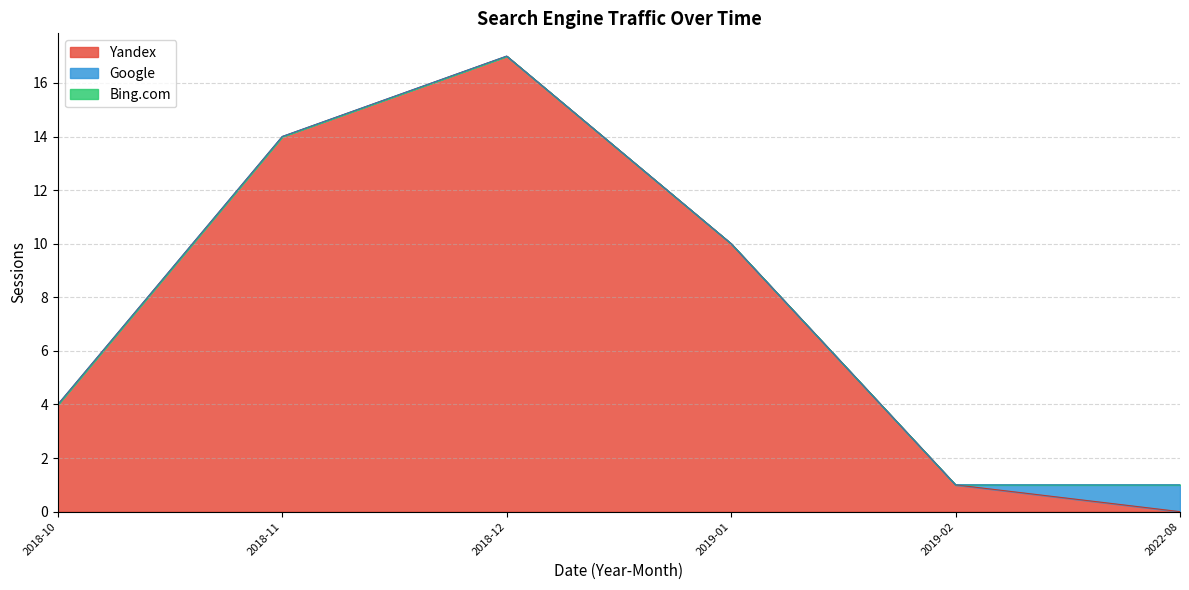

True or false: Bing.com and Google intersect in this chart.

False